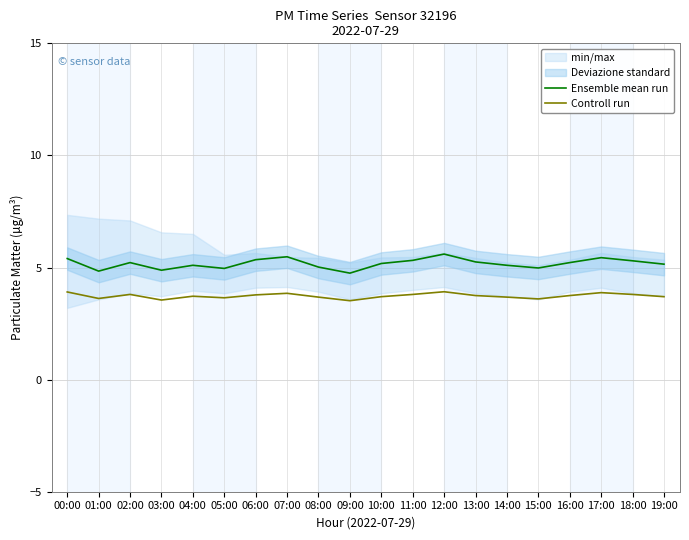

What position from the left is 07:00?

8